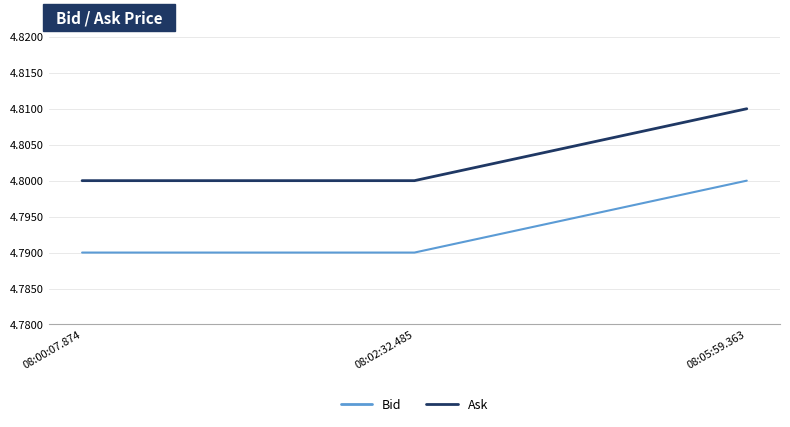

What is the sum of the Ask values at 08:05:59.363 and 08:00:07.874?

9.6